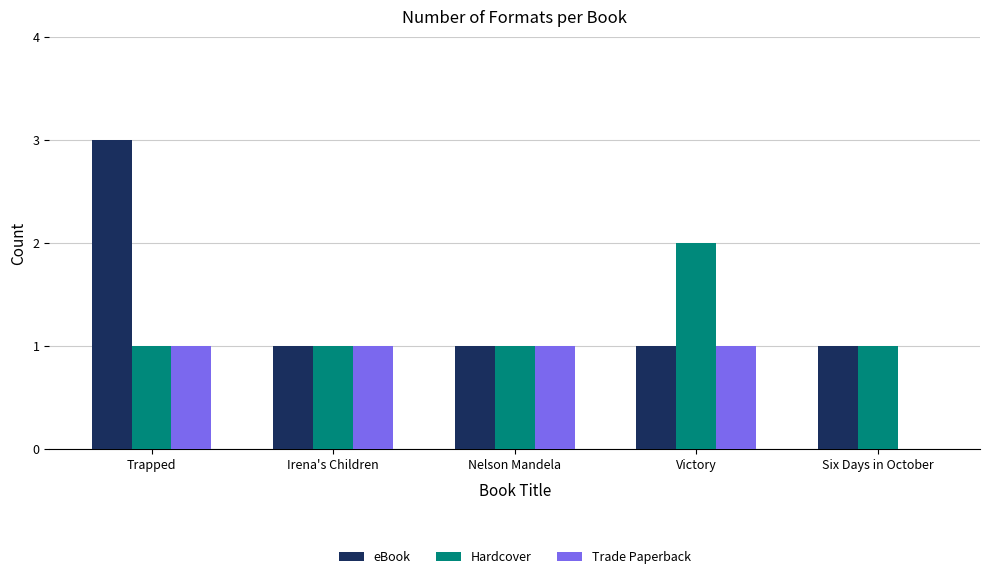

True or false: eBook has a value of 3 at Trapped.

True